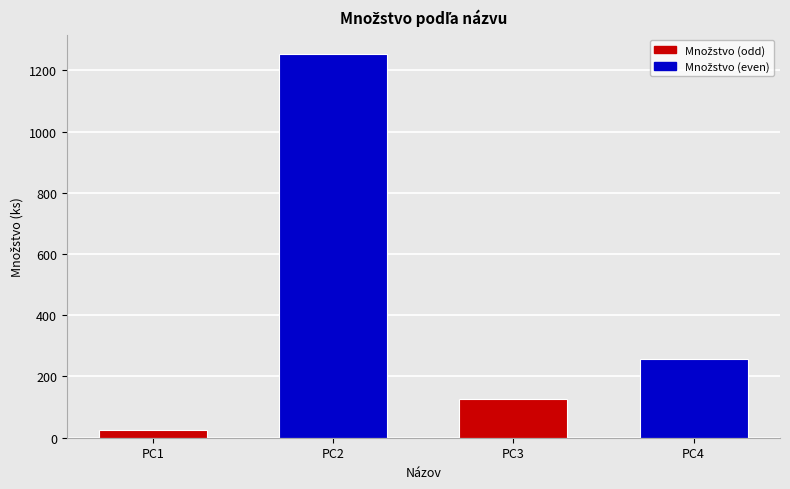

What is the smallest value displayed?

24